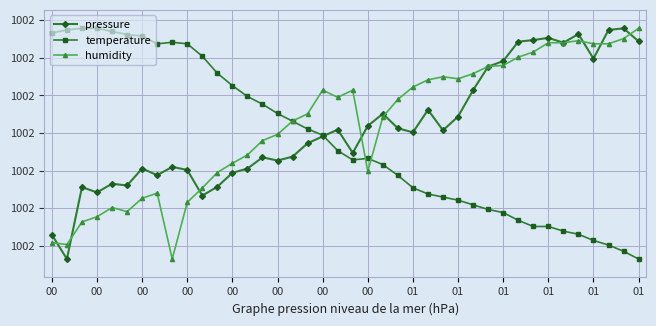

What is the value of the temperature point at the 17th from the left?

1001.8